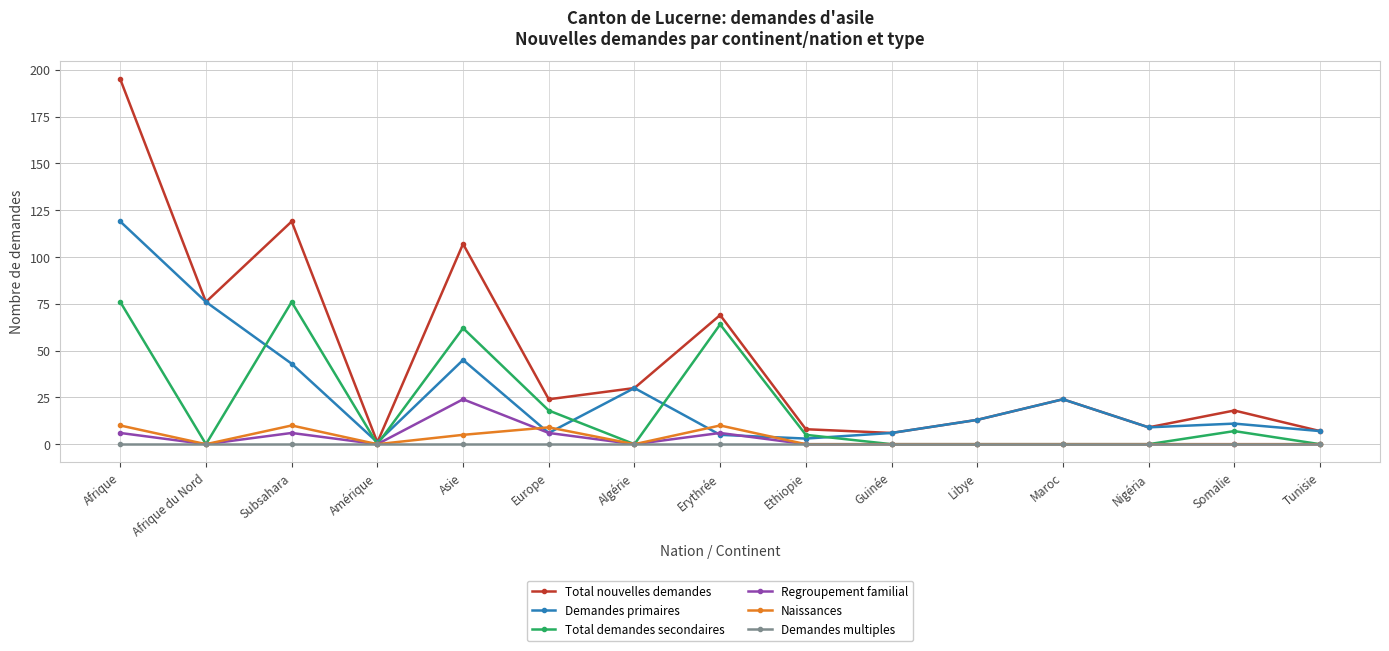

What value does the Naissances series have at Afrique, to the nearest 5?

10